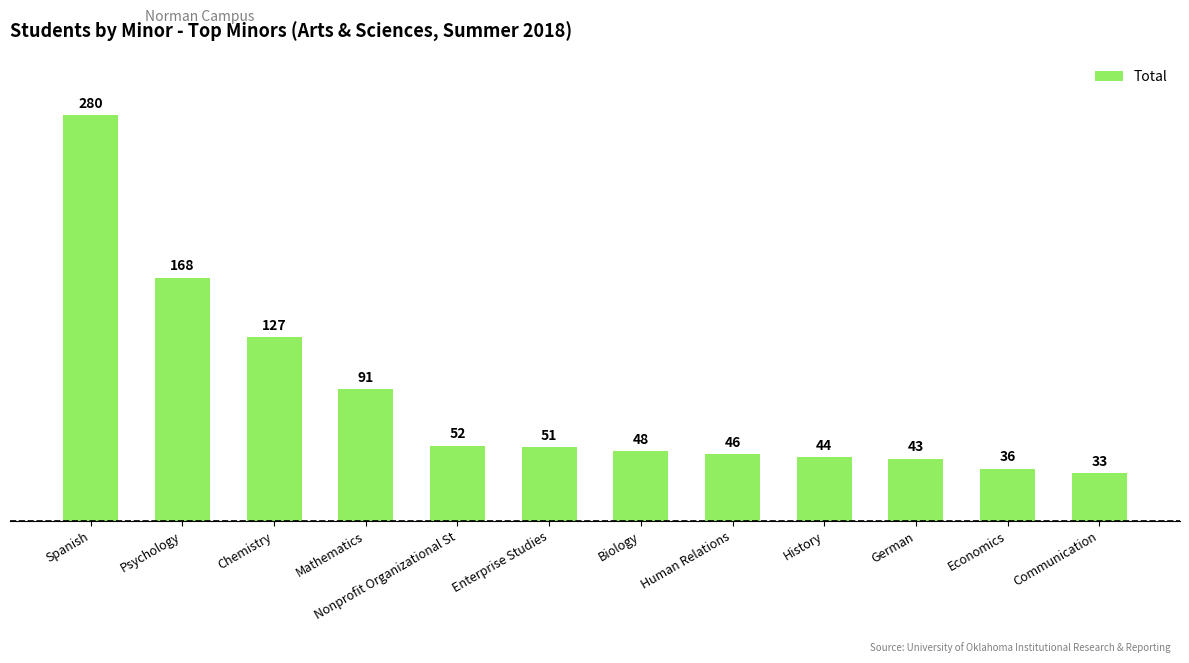

Does the chart contain stacked bars?

No